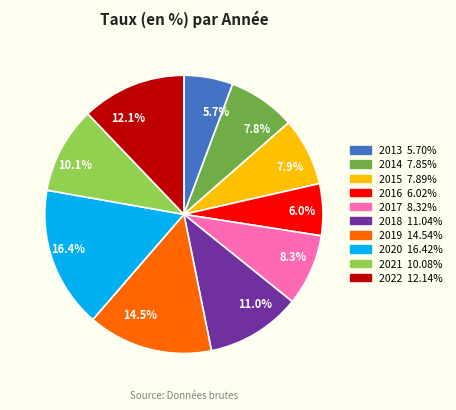

To the nearest percent, what is the difference between the largest and smallest slice percentages?

11%